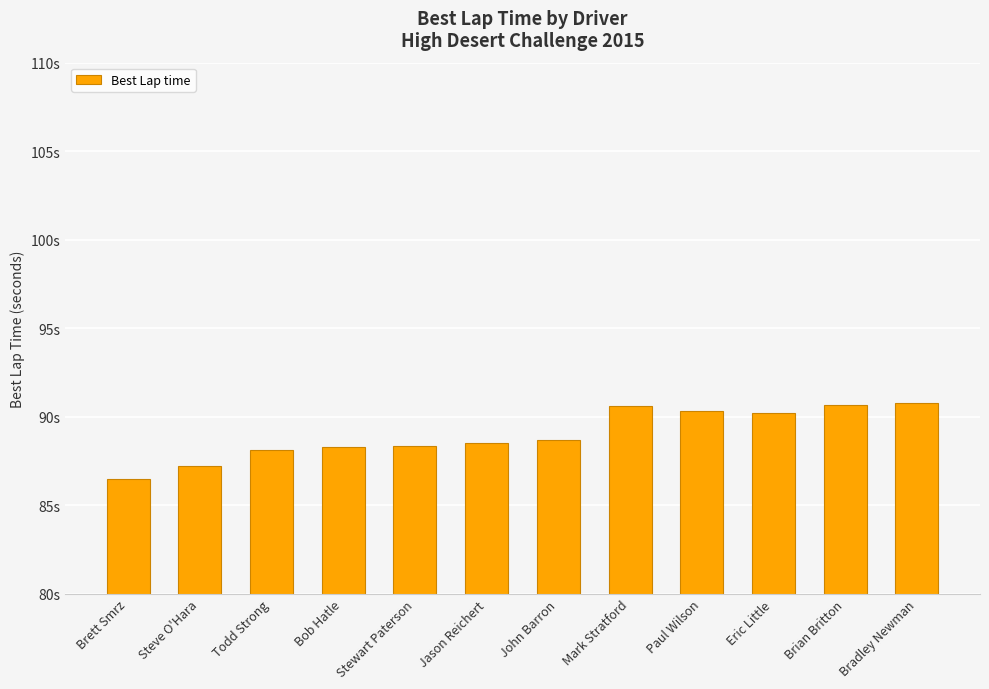

Does the chart contain any negative values?

No